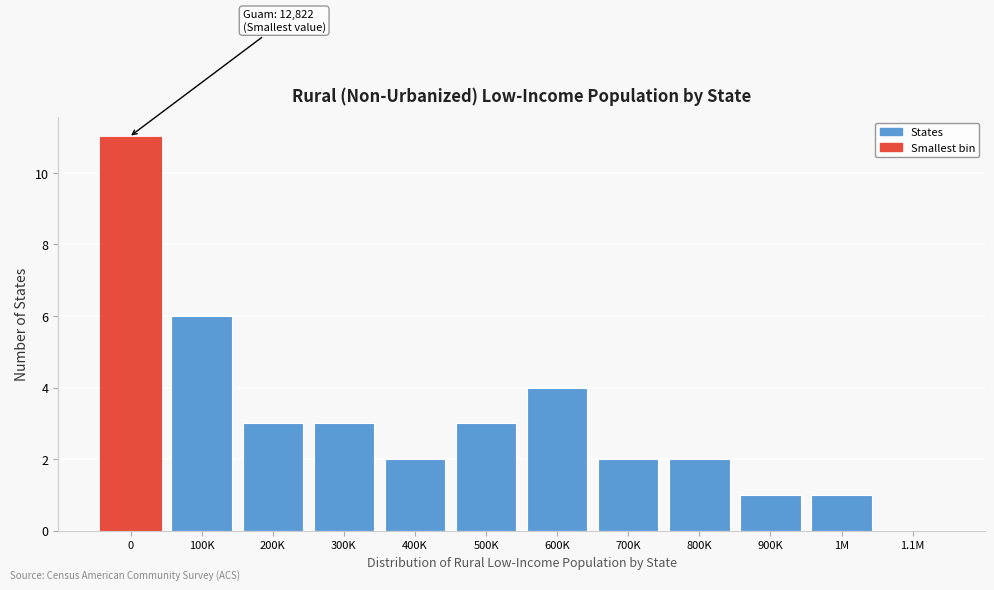

Reading left to right, what are all the values shown in this chart?

0=11	100K=6	200K=3	300K=3	400K=2	500K=3	600K=4	700K=2	800K=2	900K=1	1M=1	1.1M=0